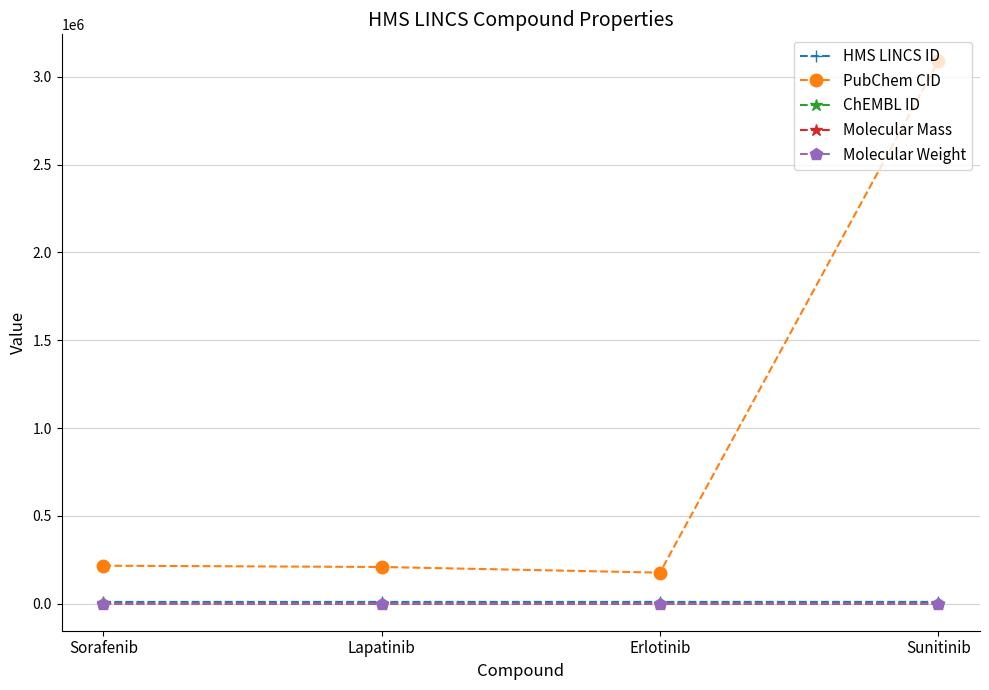

Count the number of data series in this chart.

5